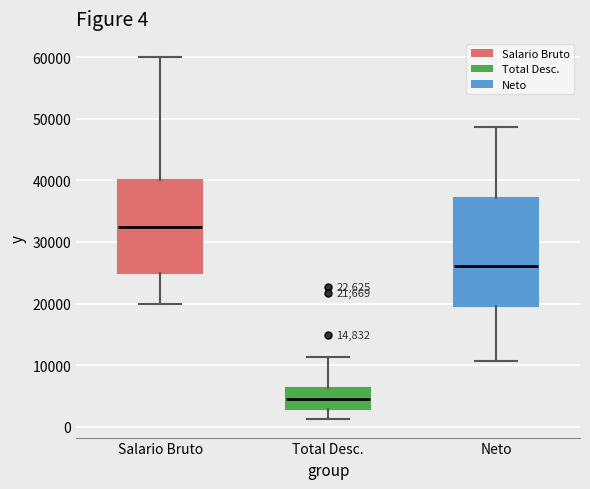

Which box's median line is the highest?

Salario Bruto